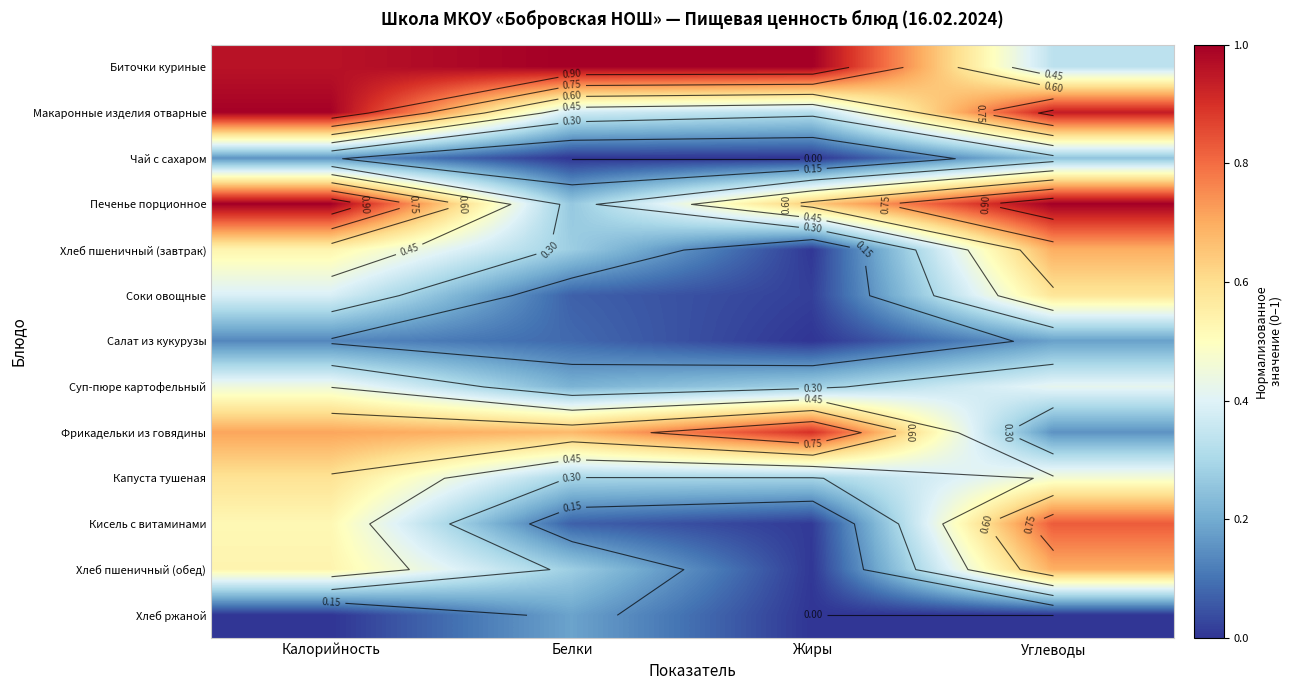

At which label does Биточки куриные reach its peak?

Белки